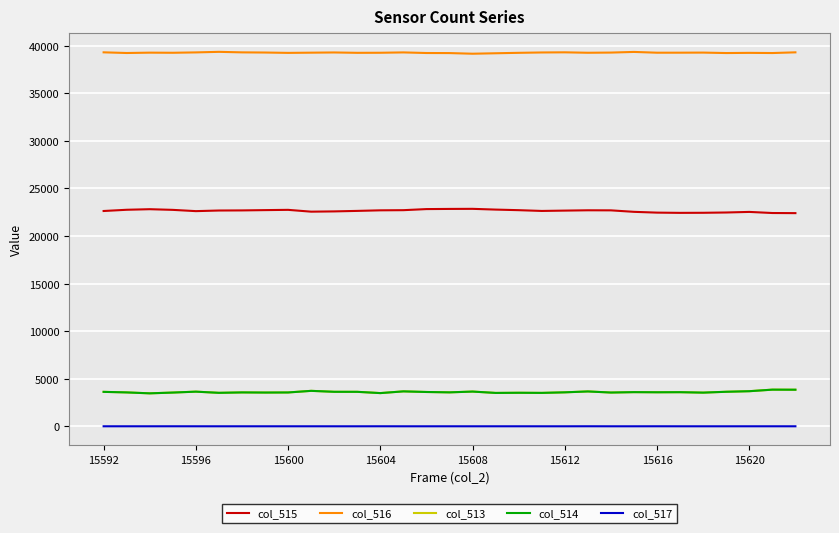

What is the lowest value of the col_513 series?

3463